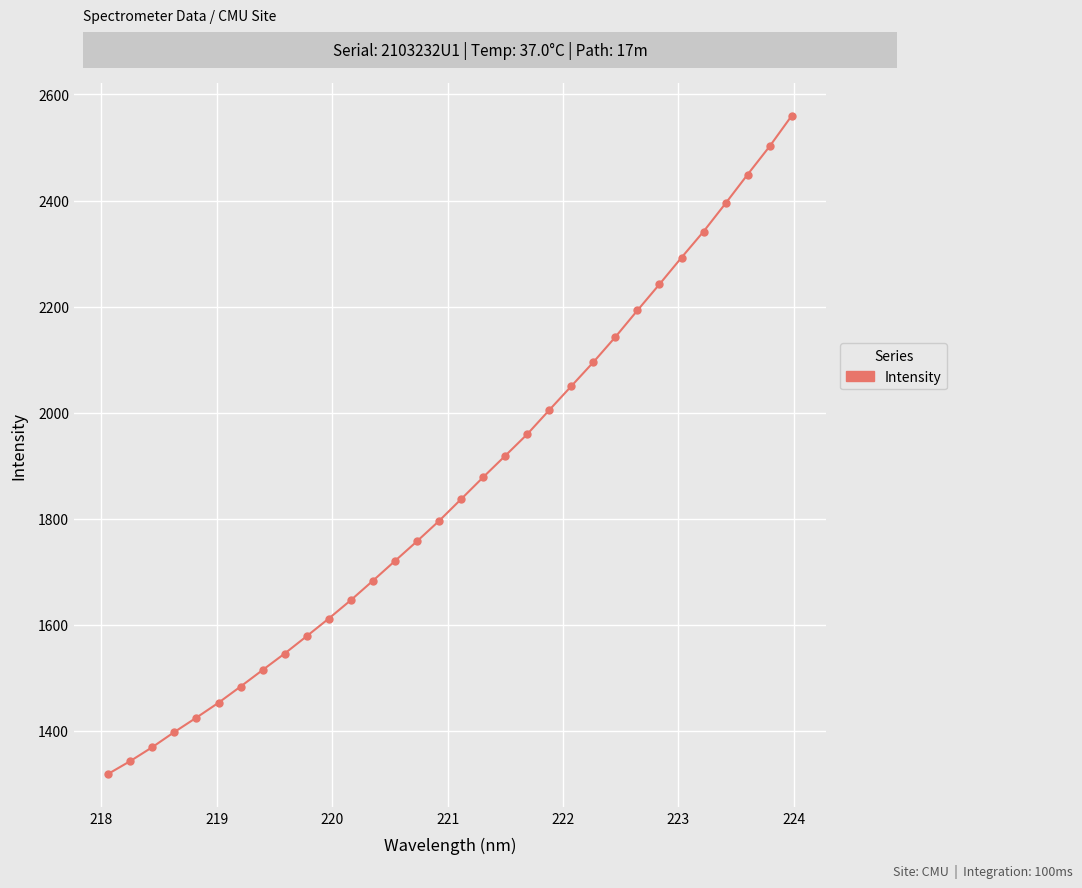

What is the value of the 12th point from the left?

1646.4